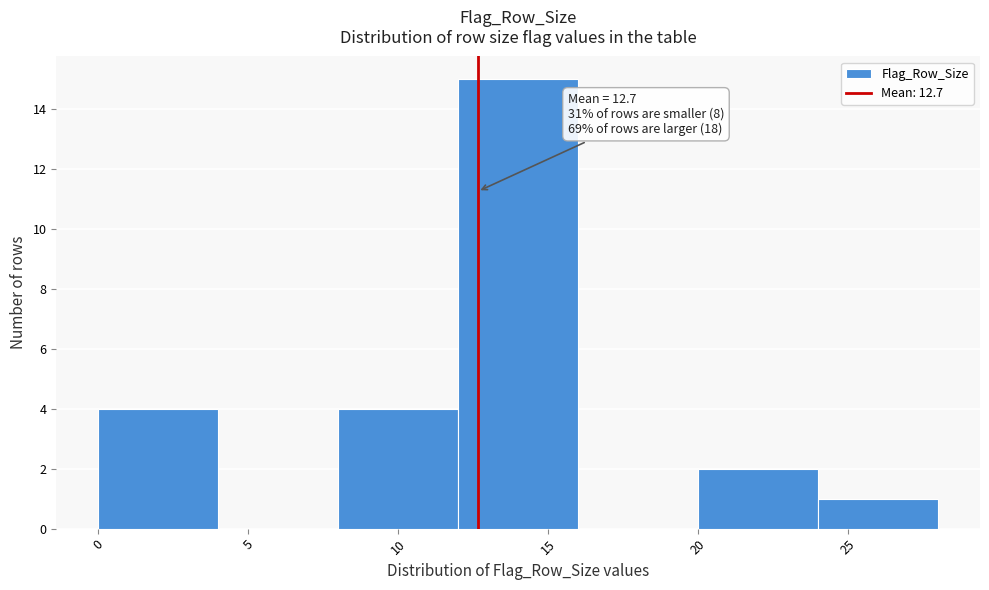

Which range on the x-axis has the tallest bar?

12 to 16